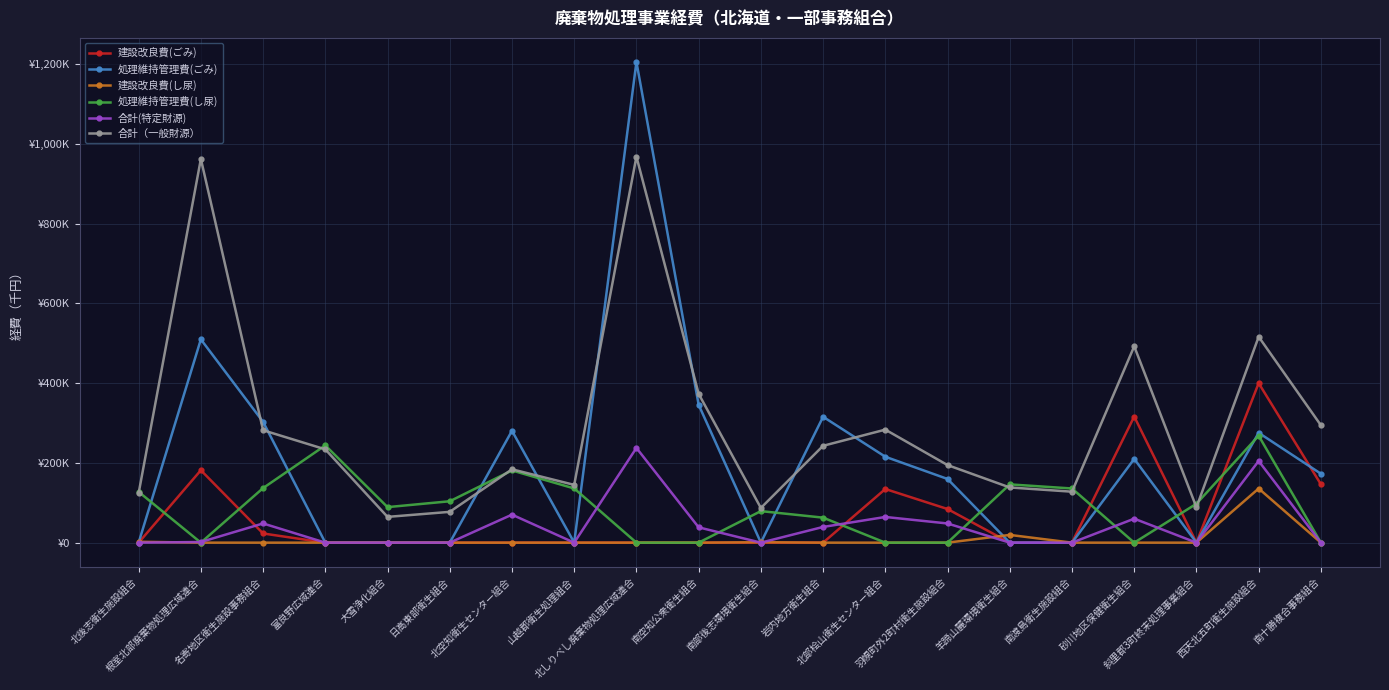

How many interior local valleys does the 合計（一般財源） series have?

5